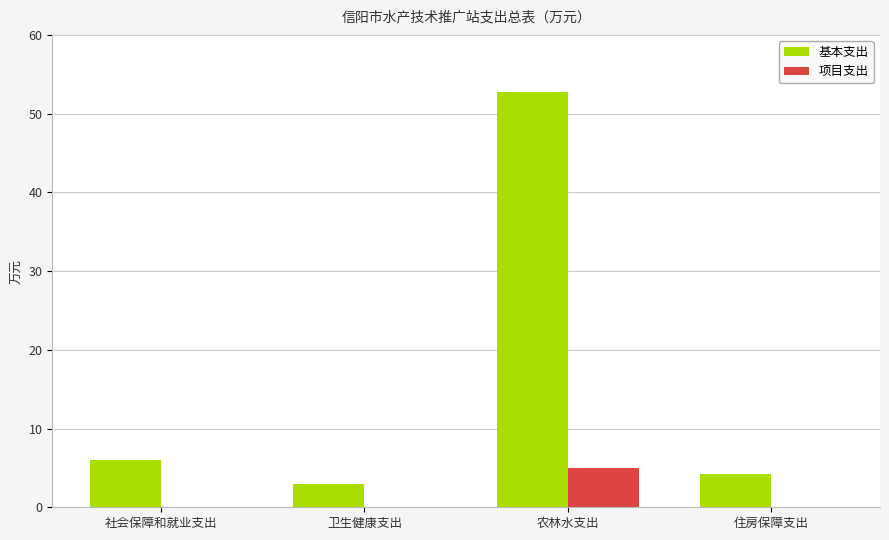

How many groups of bars are there?

4